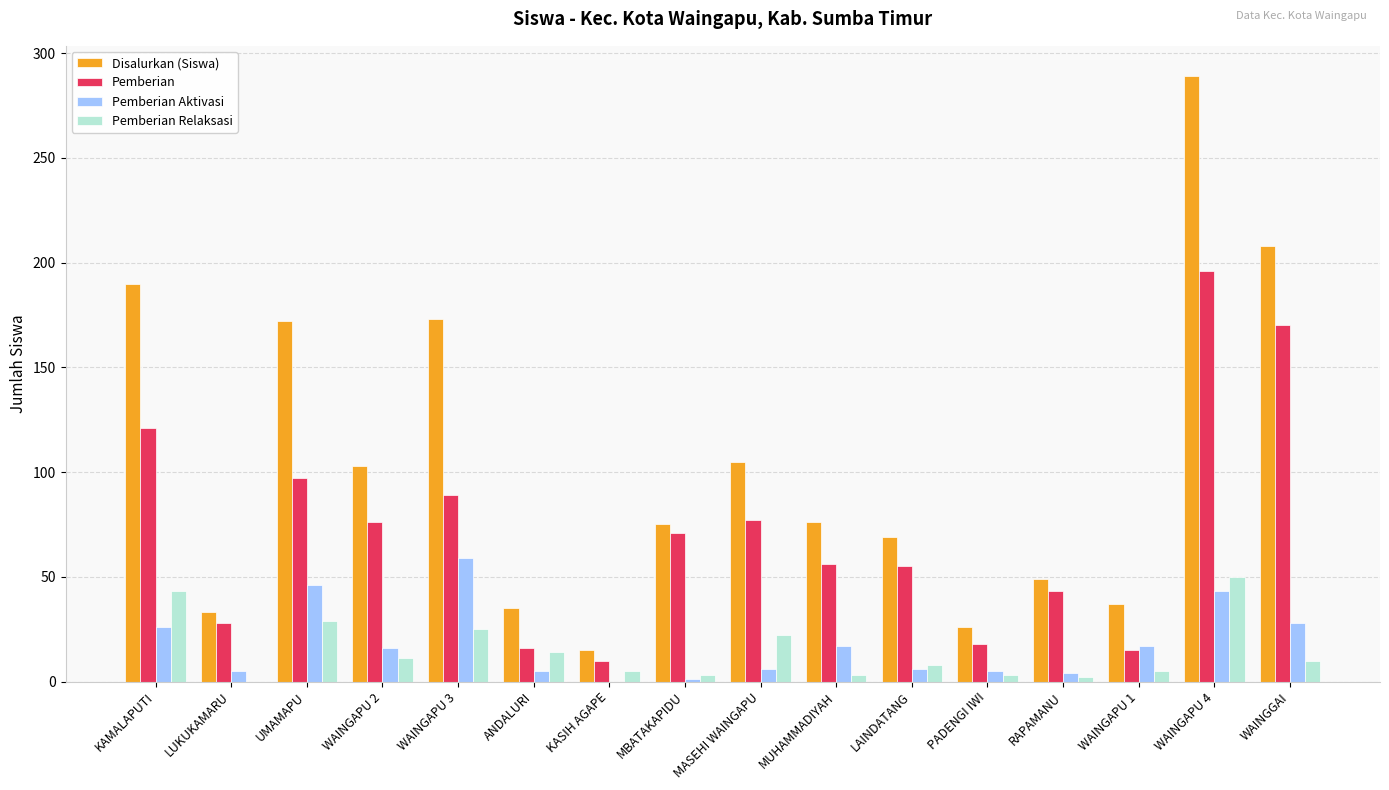

Which series changed the most between KAMALAPUTI and PADENGI IWI?

Disalurkan (Siswa)